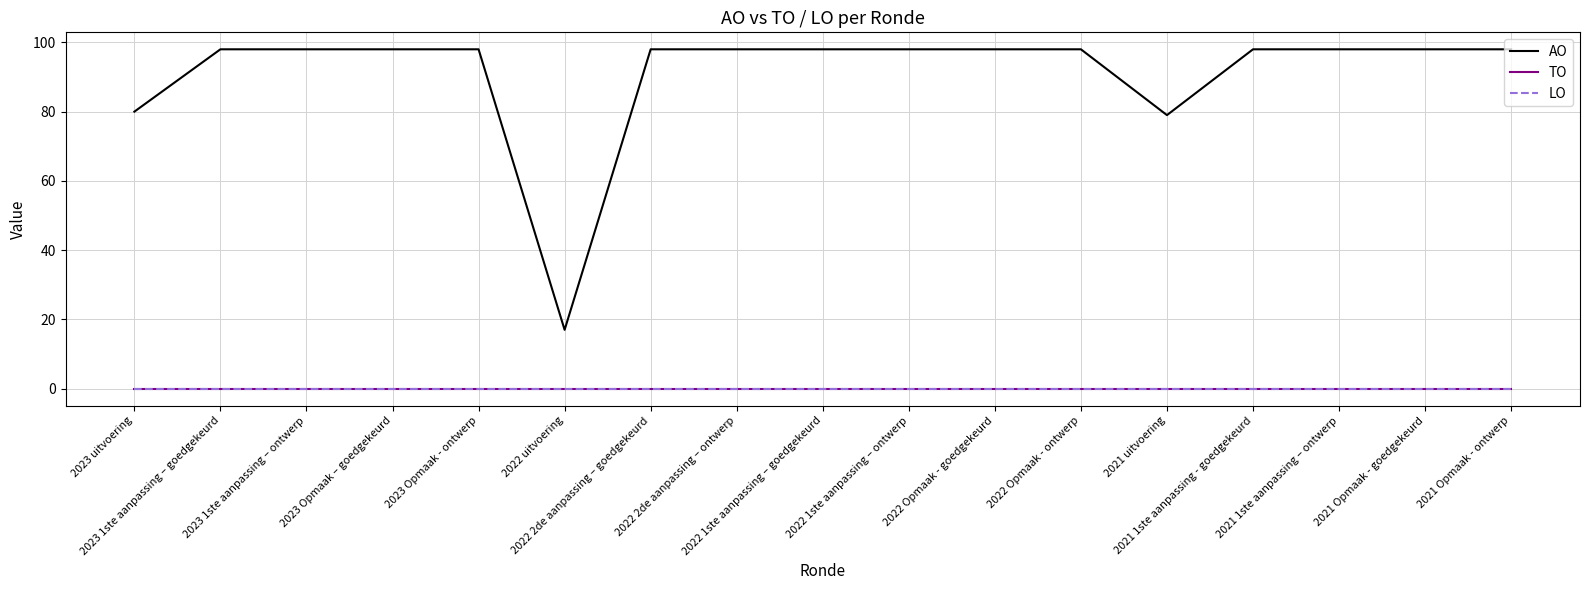

Does the chart have visible grid lines?

Yes